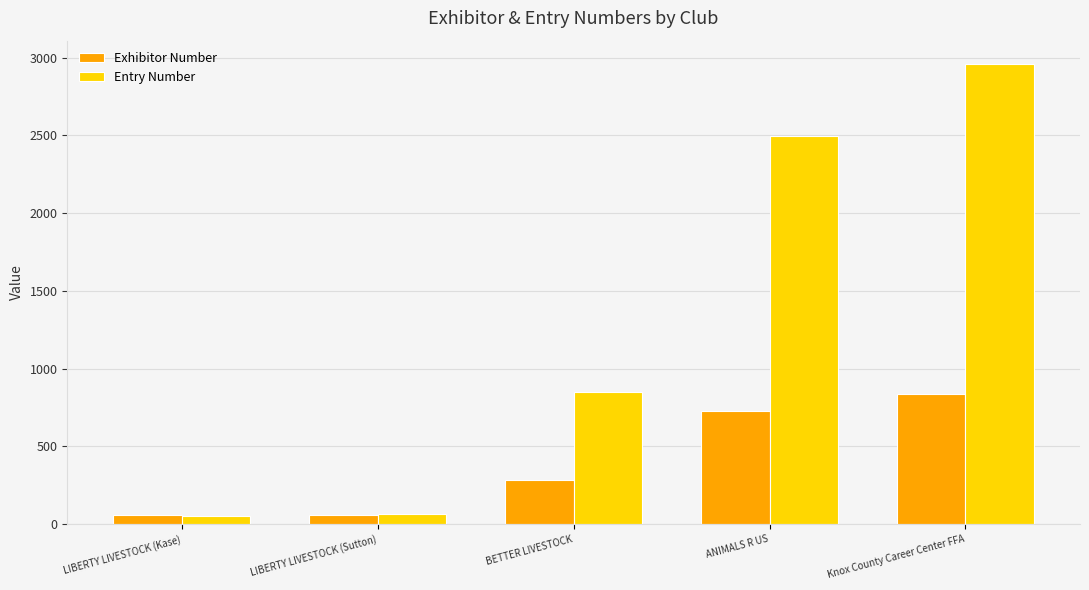

What is the difference between the maximum and minimum values in the Exhibitor Number series?

784